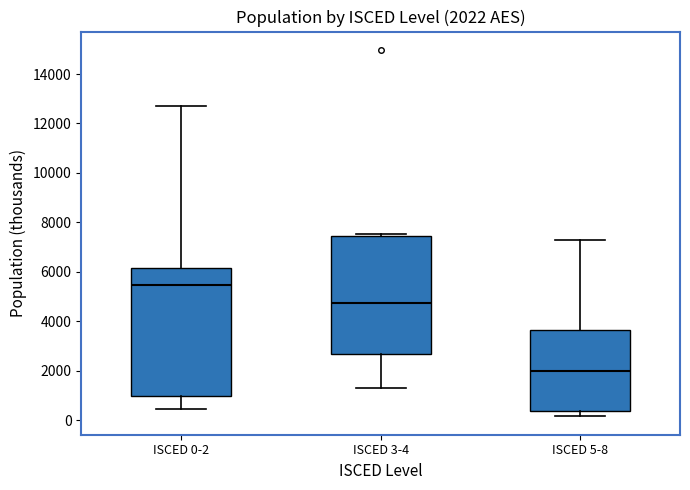

Which box has the highest median line?

ISCED 0-2